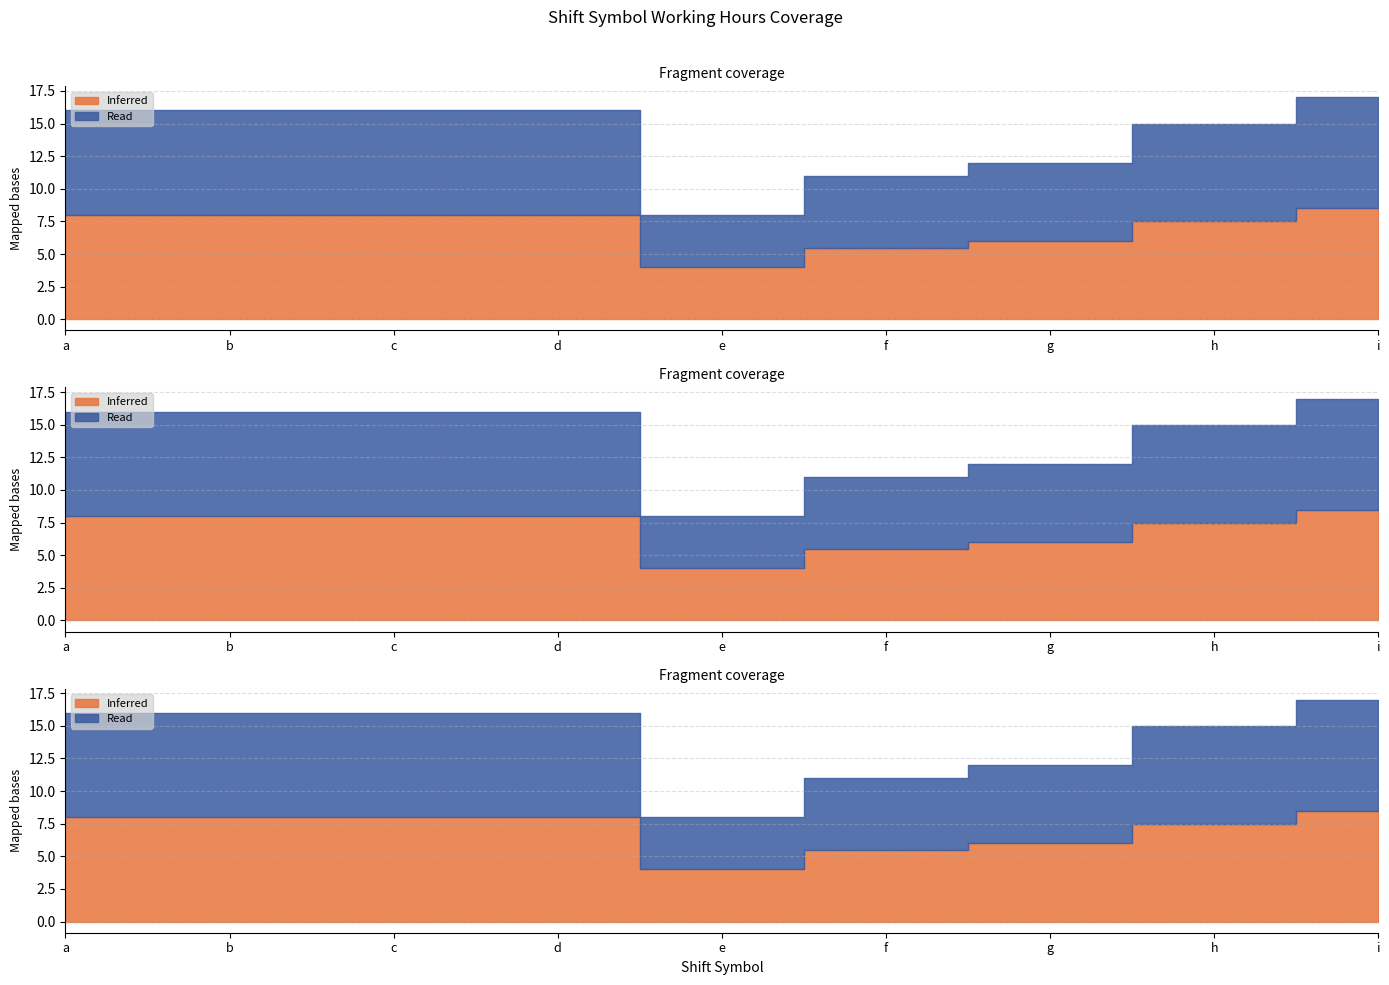

Reading left to right, list all the values displayed in this chart.

Inferred: 8.0	8.0	8.0	8.0	4.0	5.5	6.0	7.5	8.5
Read: 8.0	8.0	8.0	8.0	4.0	5.5	6.0	7.5	8.5